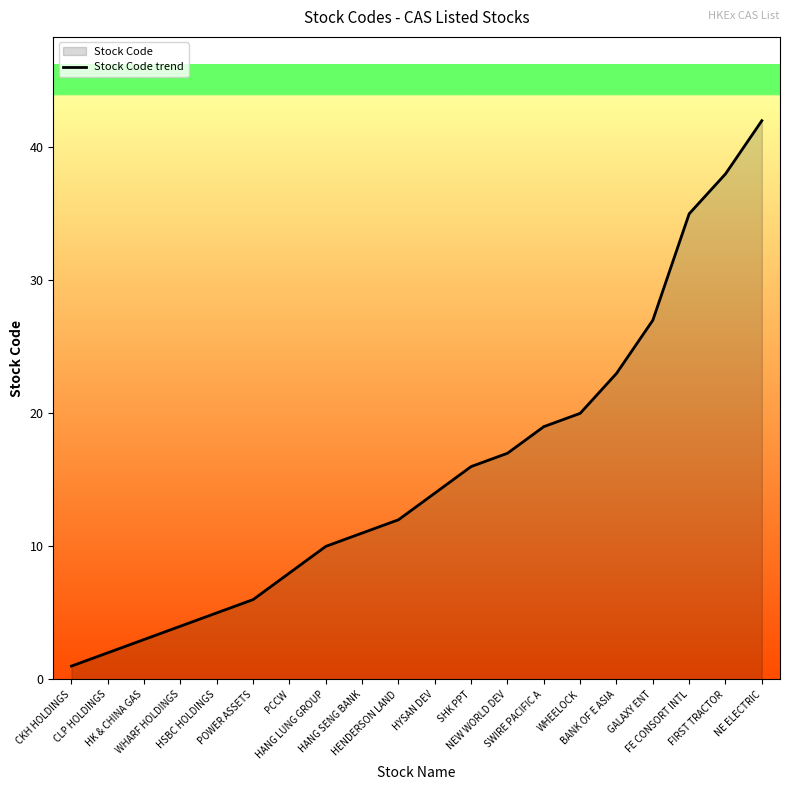

At which label does the data first exceed 14?

SHK PPT